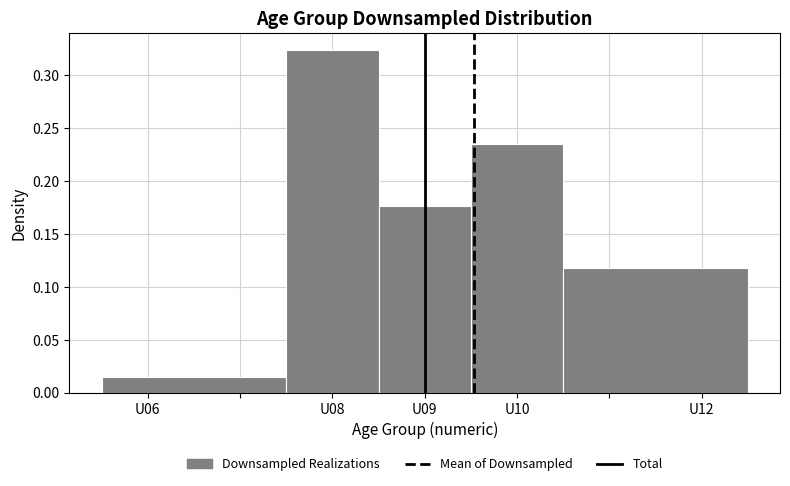

Over which range of the x-axis is the bar tallest?

7.5 to 8.5